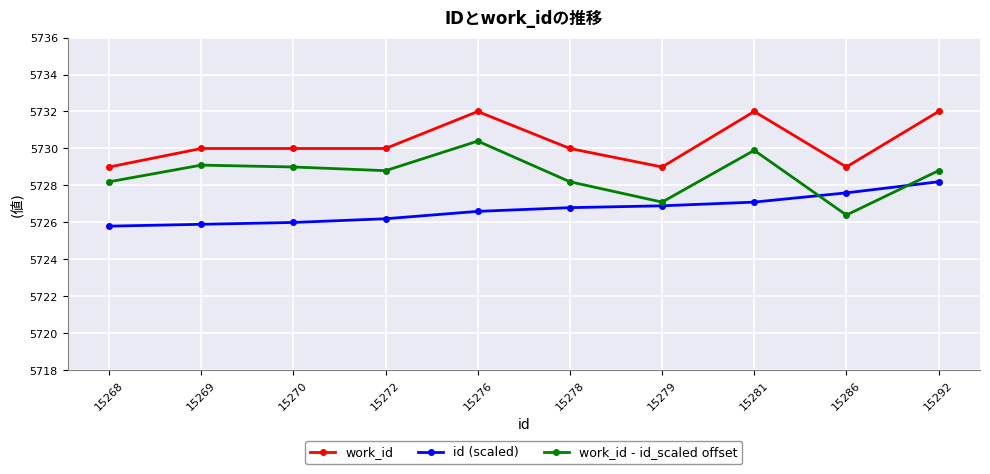

At how many categories does at least one series exceed 5727?

10